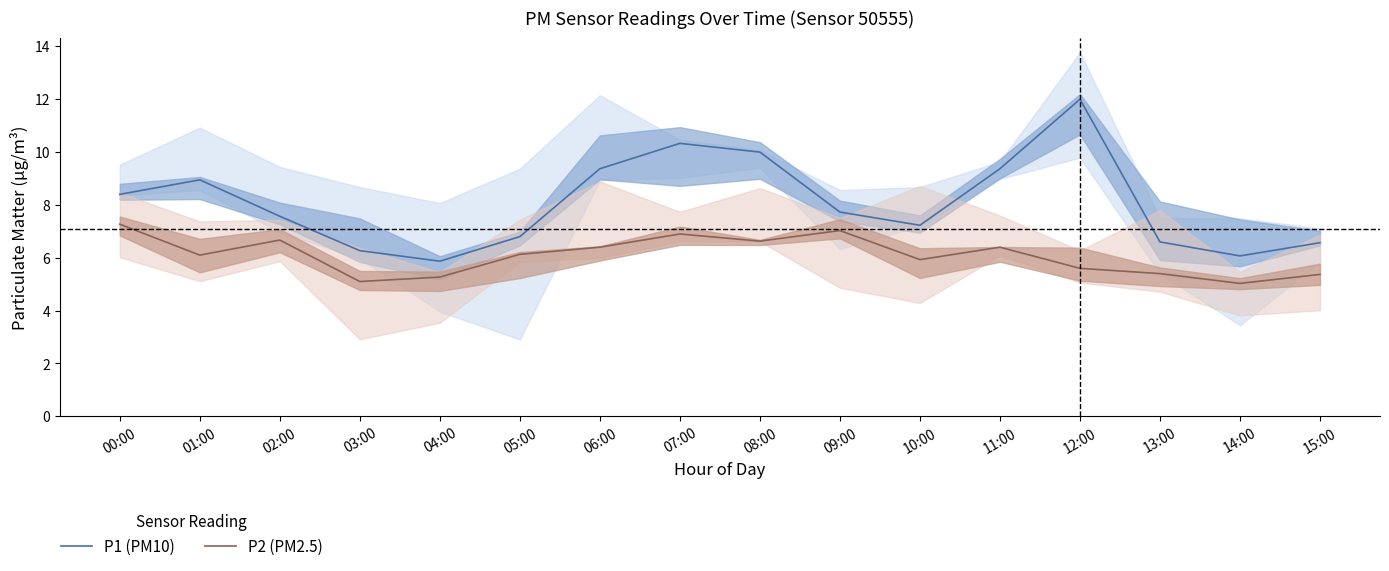

What is the sum of all P2 (PM2.5) values?

97.2